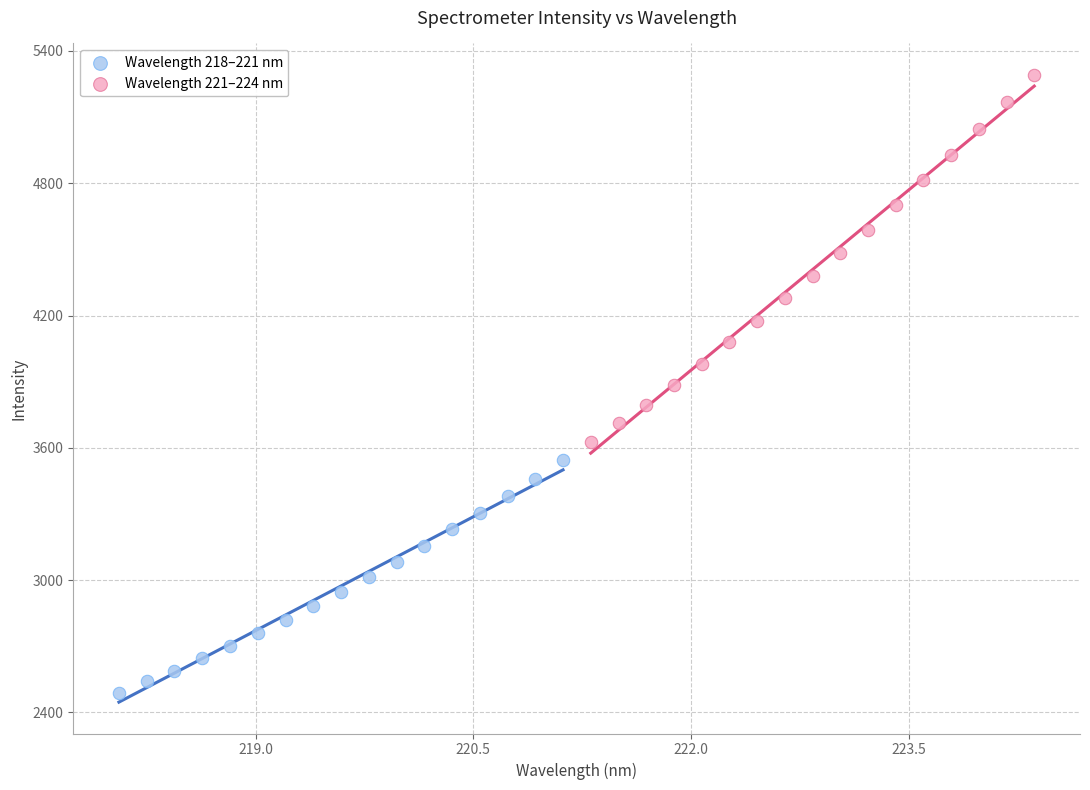

Which series contains the highest Y value?

Wavelength 221–224 nm